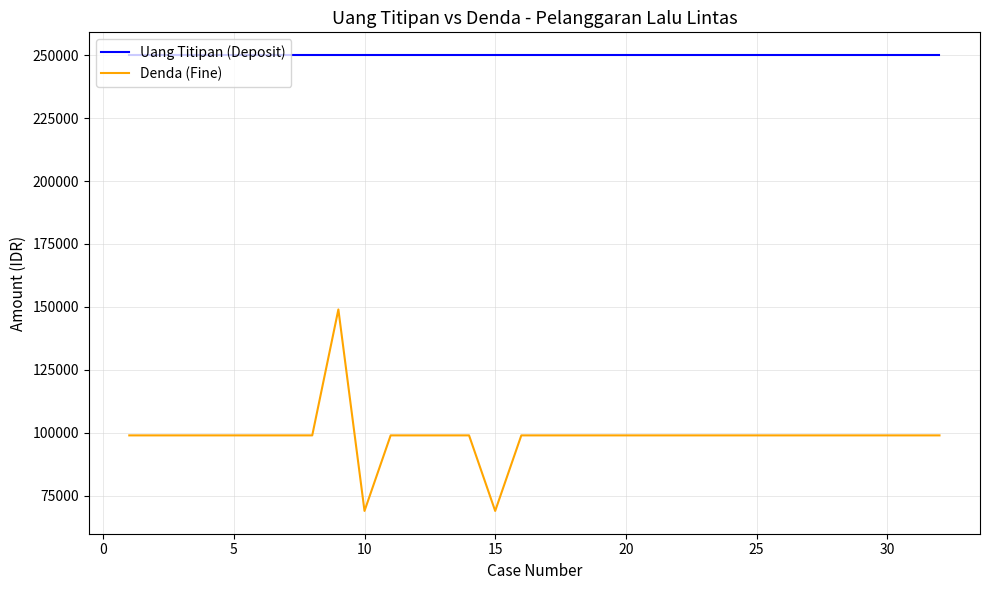

True or false: Denda (Fine) and Uang Titipan (Deposit) cross at least once.

False